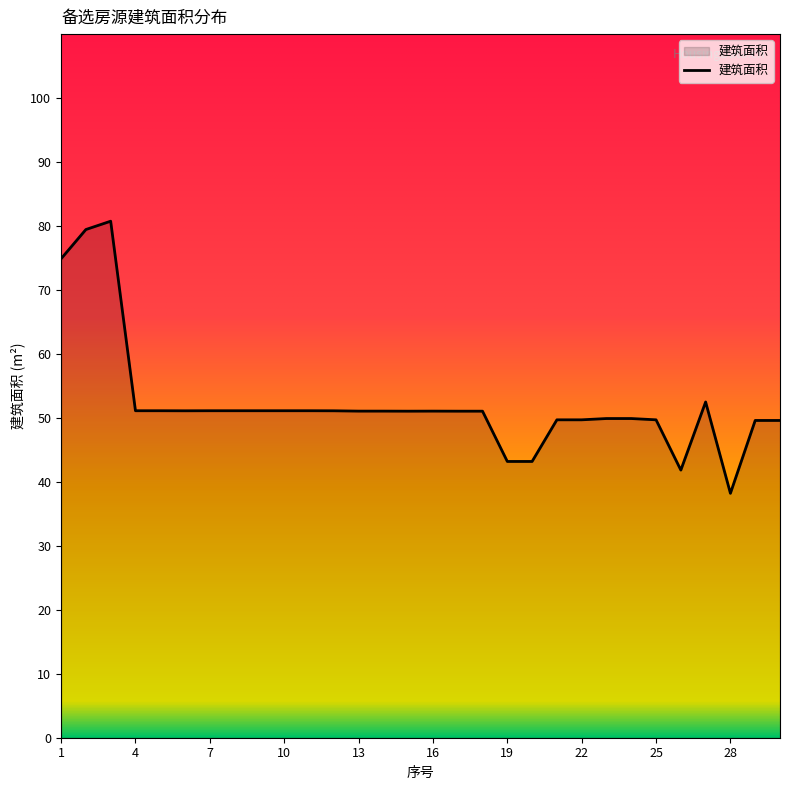

What is the smallest value displayed?

38.2